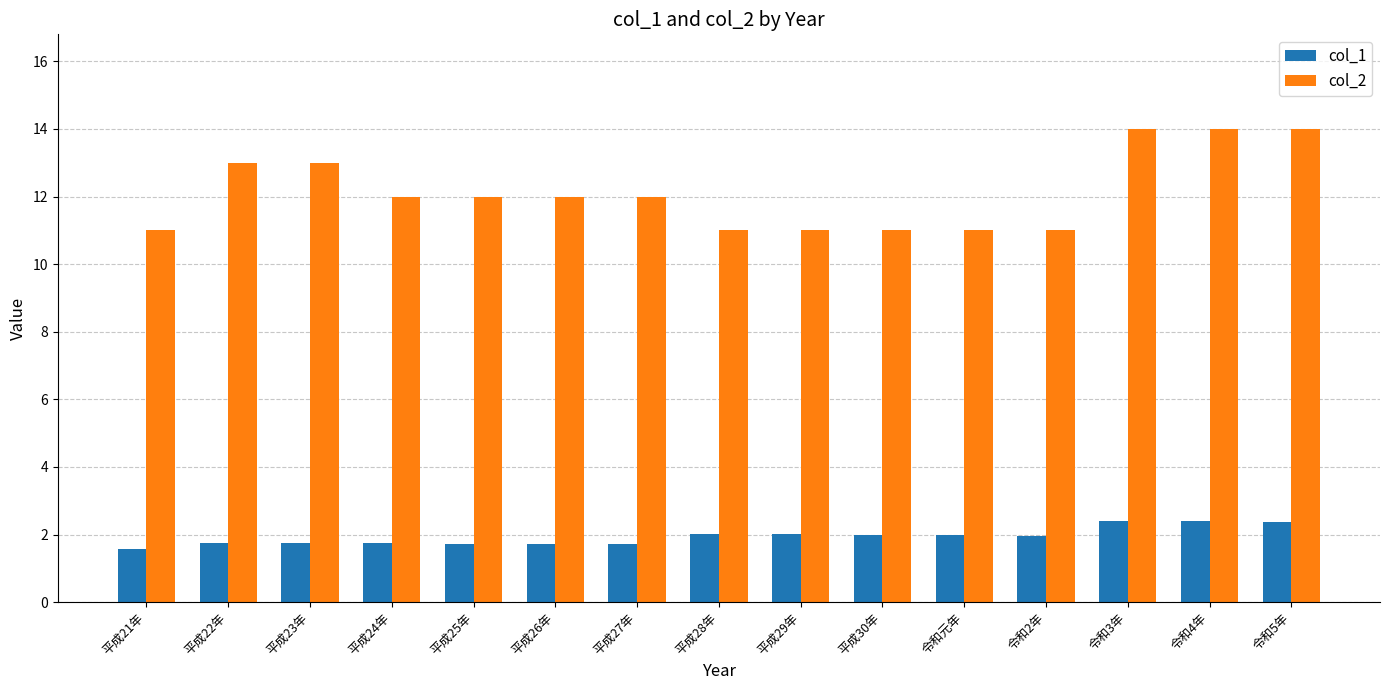

What is the spread (max minus min) of values at 令和4年?

11.6